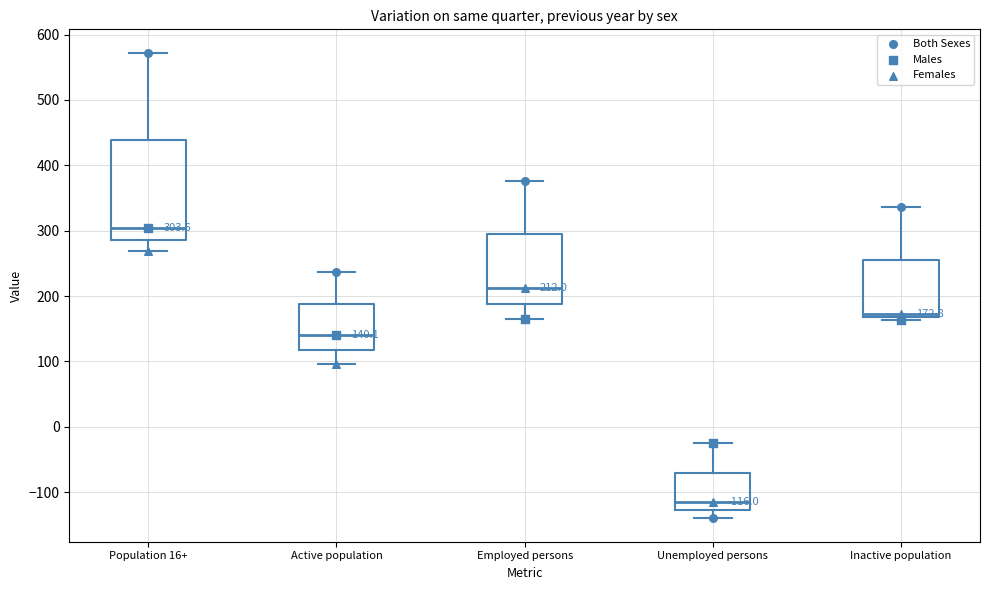

Which box has the highest median line?

Population 16+